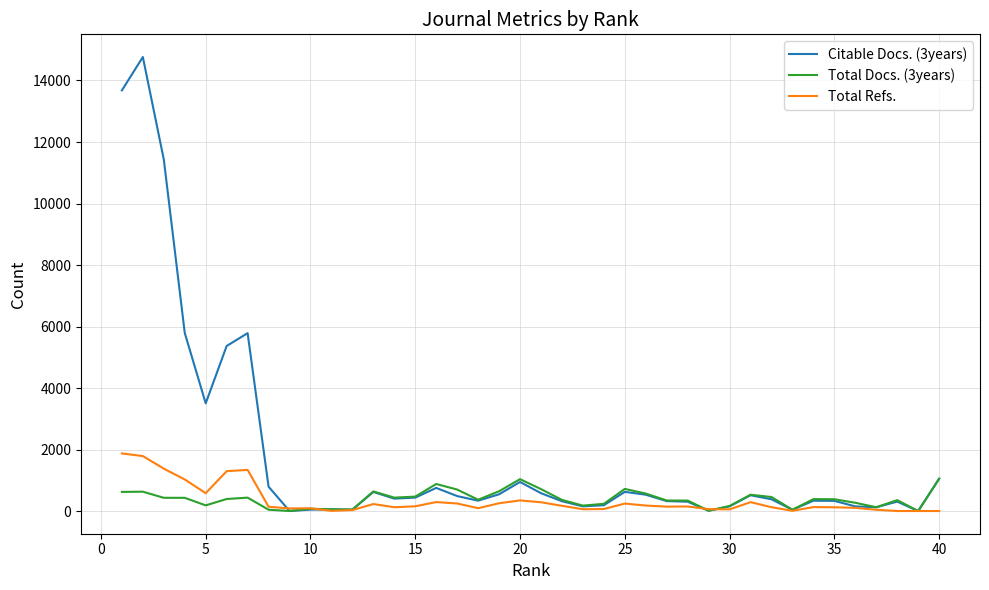

Which series has the largest total across all categories?

Citable Docs. (3years)